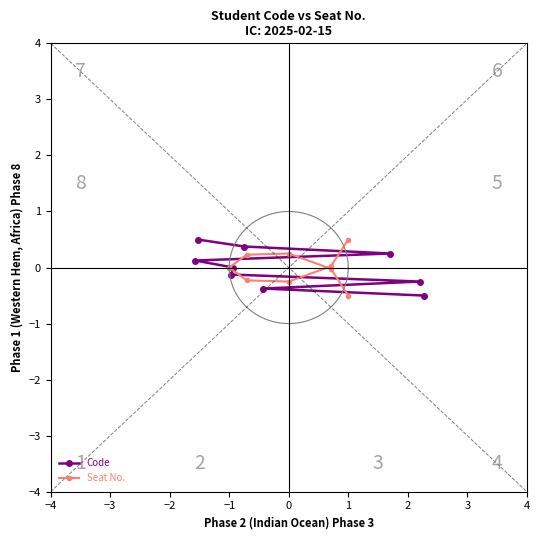

What is the maximum value for Code?

0.5